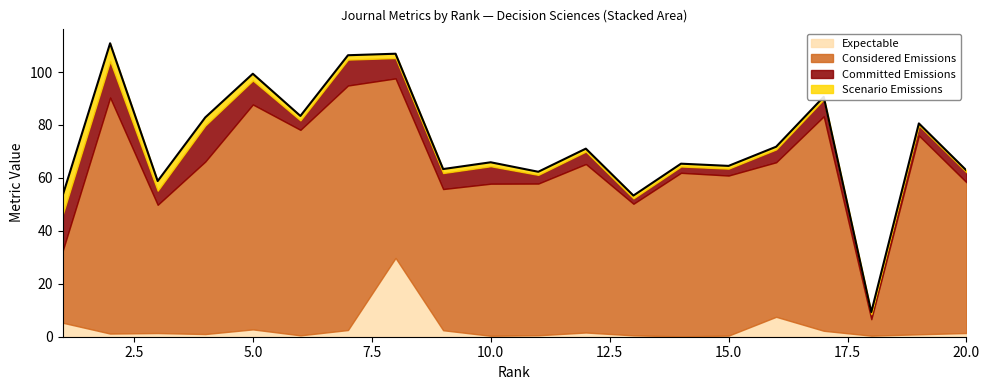

What are all the series names shown in the legend?

Expectable, Considered Emissions, Committed Emissions, Scenario Emissions